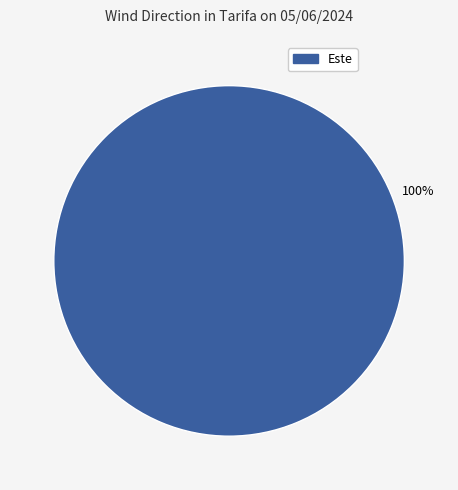

Does any single category account for the majority?

Yes